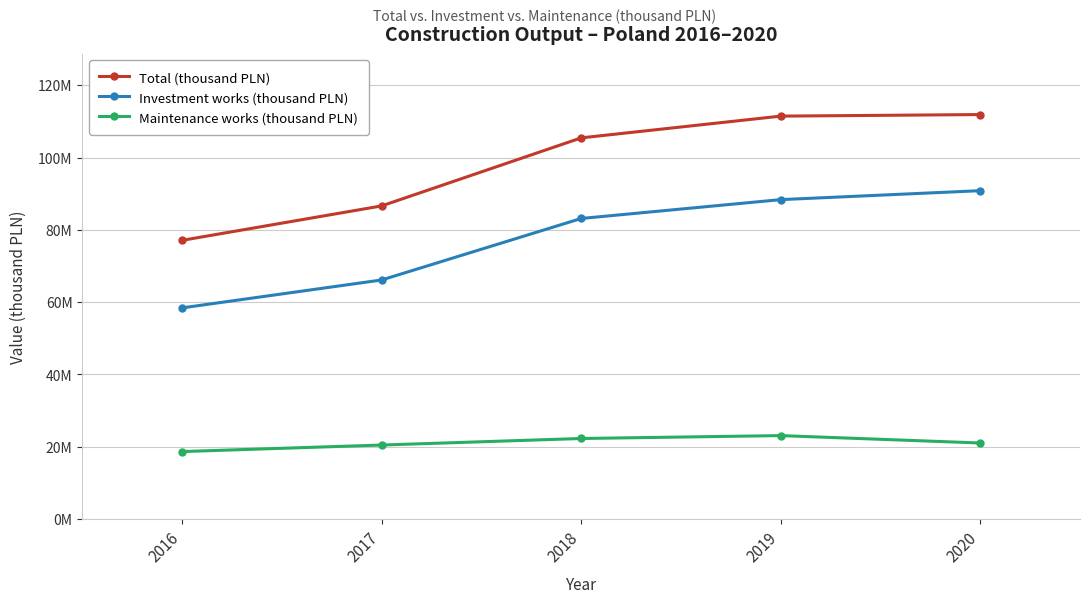

Between 2020 and 2017, which is larger?

2020